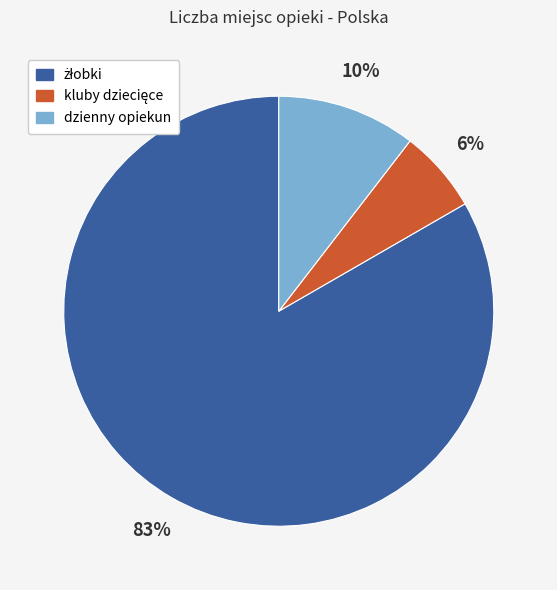

Does any single category account for the majority?

Yes